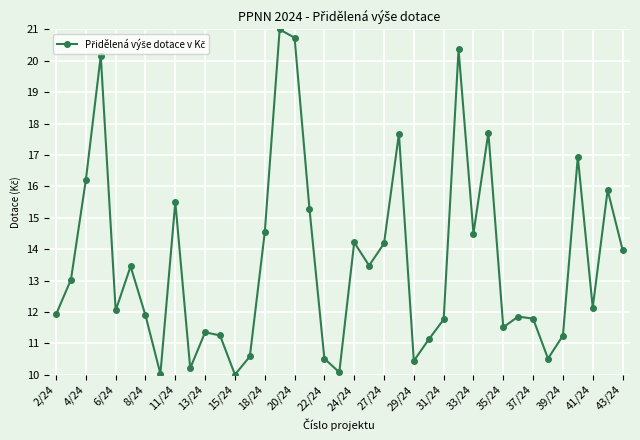

What is the maximum value shown in the chart?

21.0